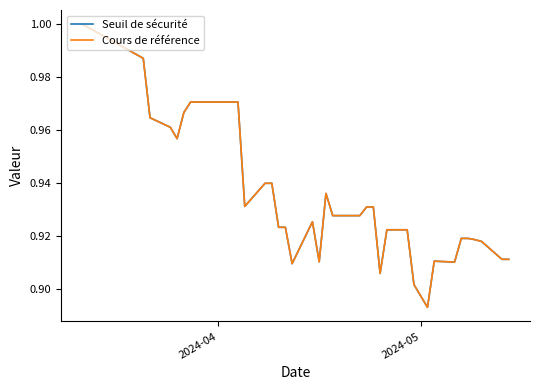

What is the highest value of the Seuil de sécurité series?

1.0